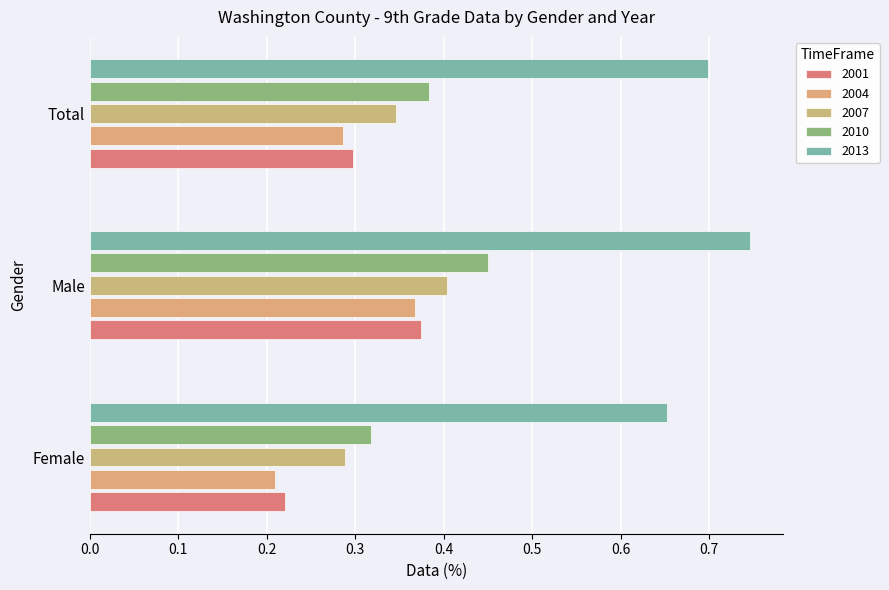

What is the sum of the 2013 values at Male and Female?

1.4